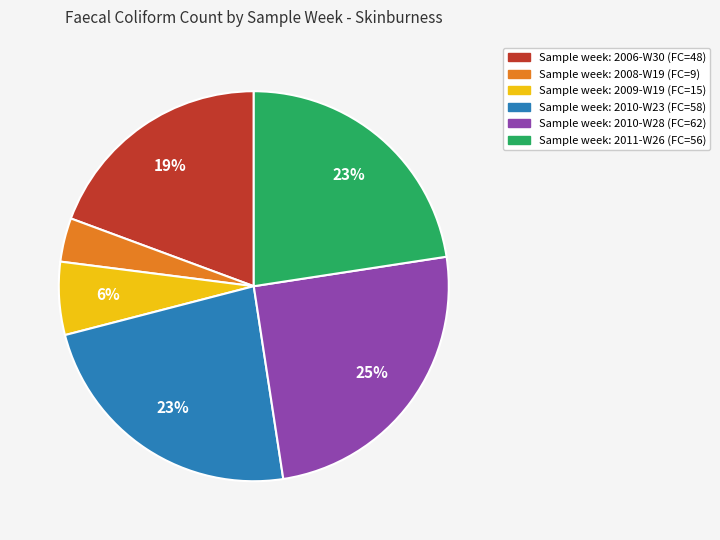

To the nearest percent, what is the average slice percentage?

17%